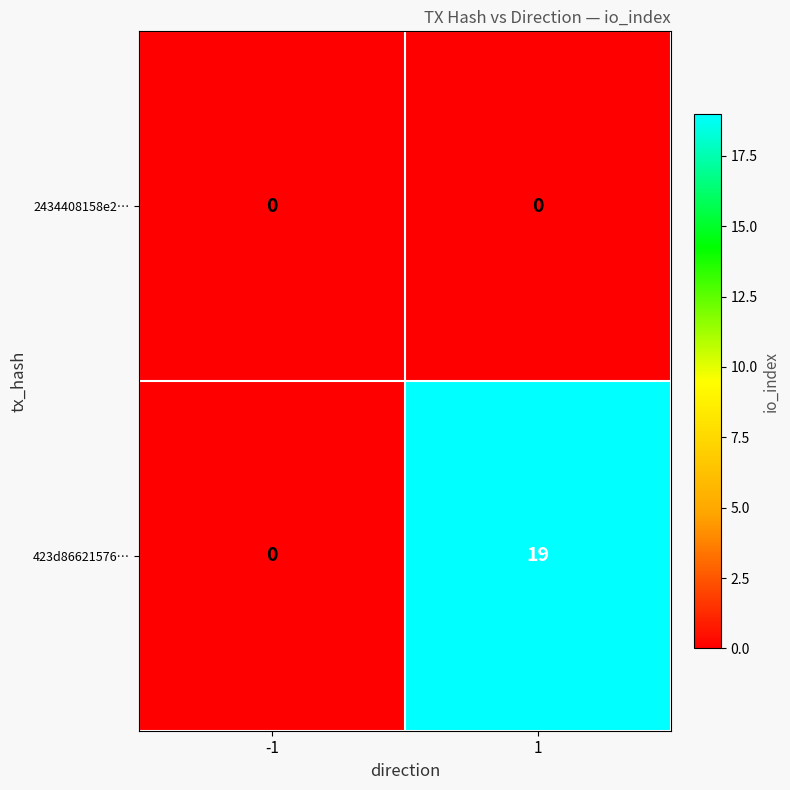

What is the difference between the highest and lowest values at 1?

19